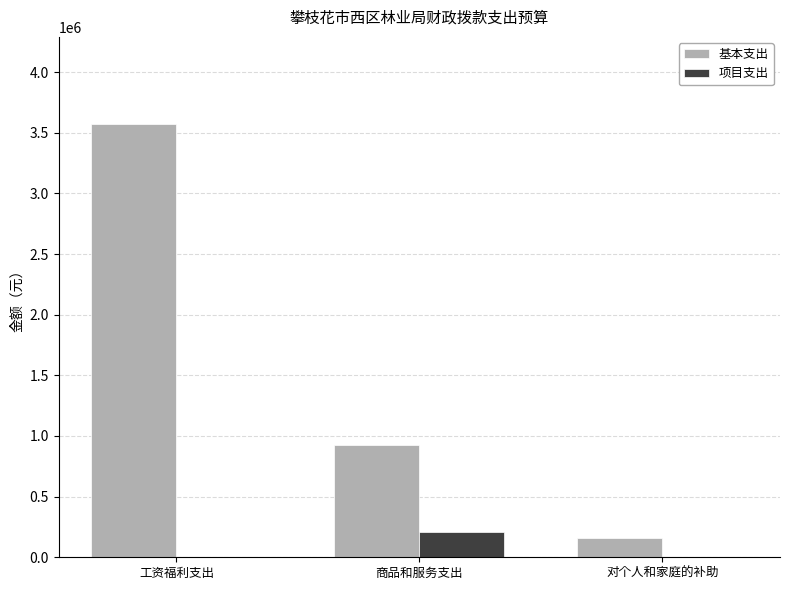

At which label is 基本支出 closest to 1869056?

商品和服务支出